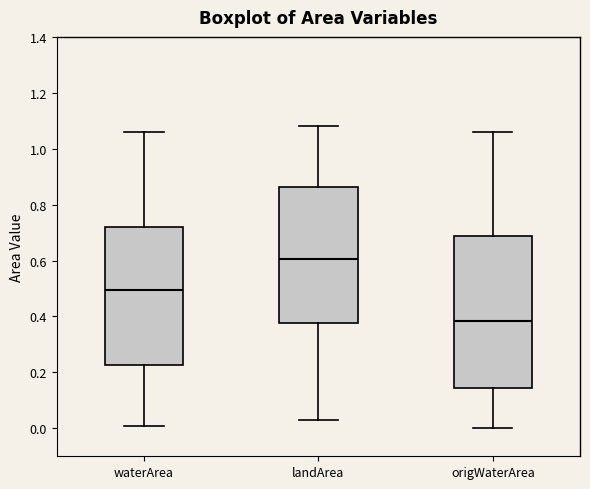

Which box is the tallest, from its lower edge to its upper edge?

origWaterArea